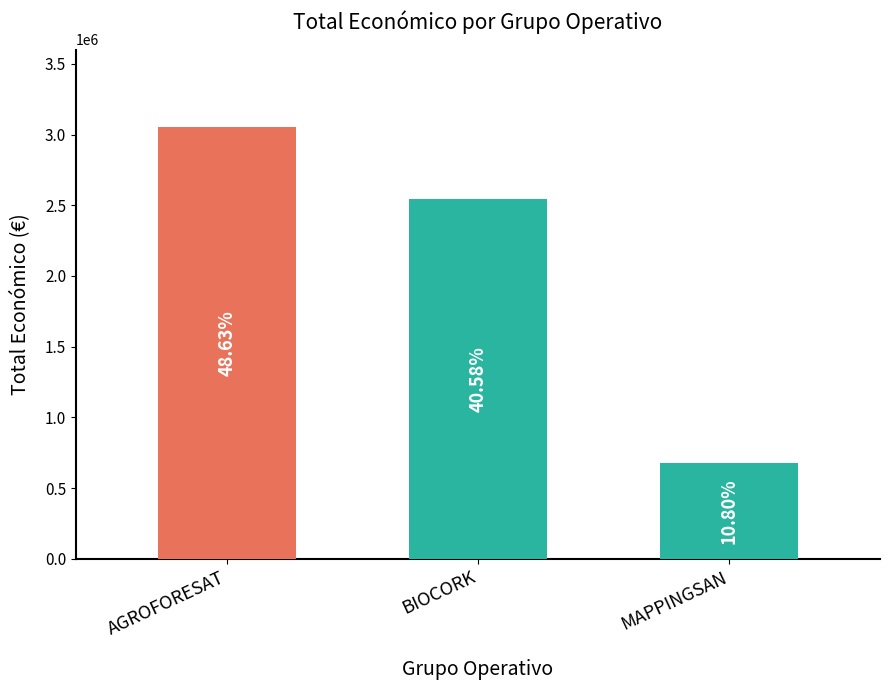

Rank the categories by value from lowest to highest.

MAPPINGSAN, BIOCORK, AGROFORESAT